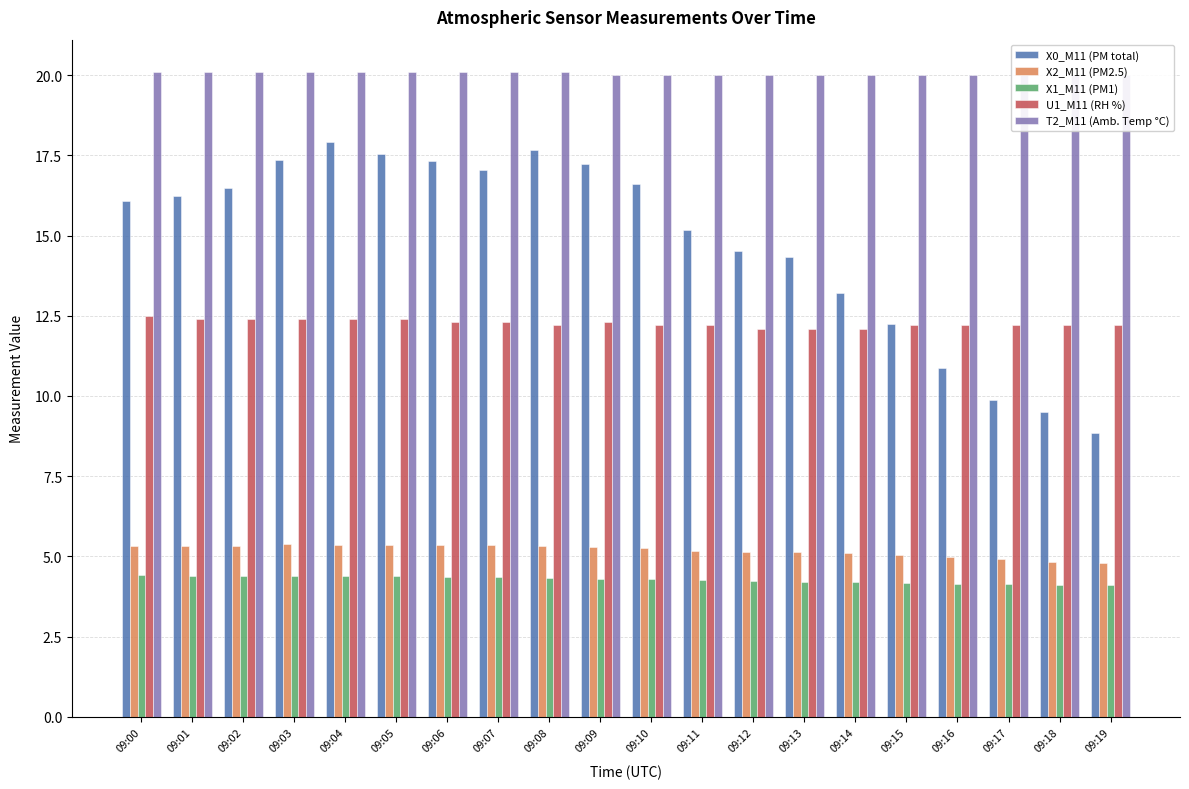

What are all the series names shown in the legend?

X0_M11 (PM total), X2_M11 (PM2.5), X1_M11 (PM1), U1_M11 (RH %), T2_M11 (Amb. Temp °C)